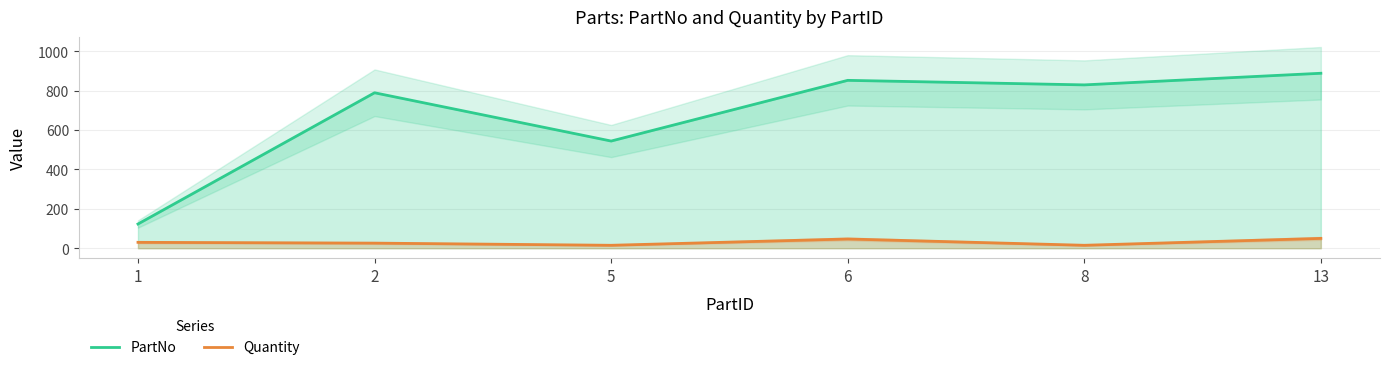

At which category does the chart reach its minimum across all series?

5